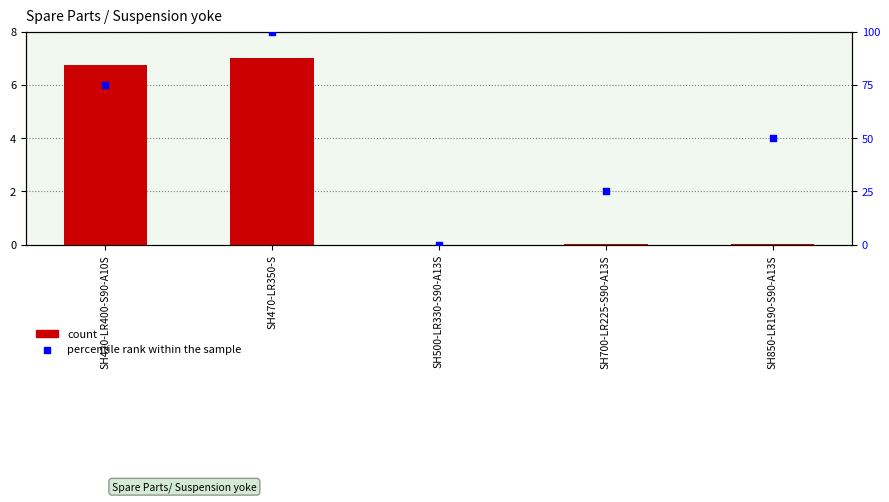

Which series contains the highest Y value?

percentile rank within the sample